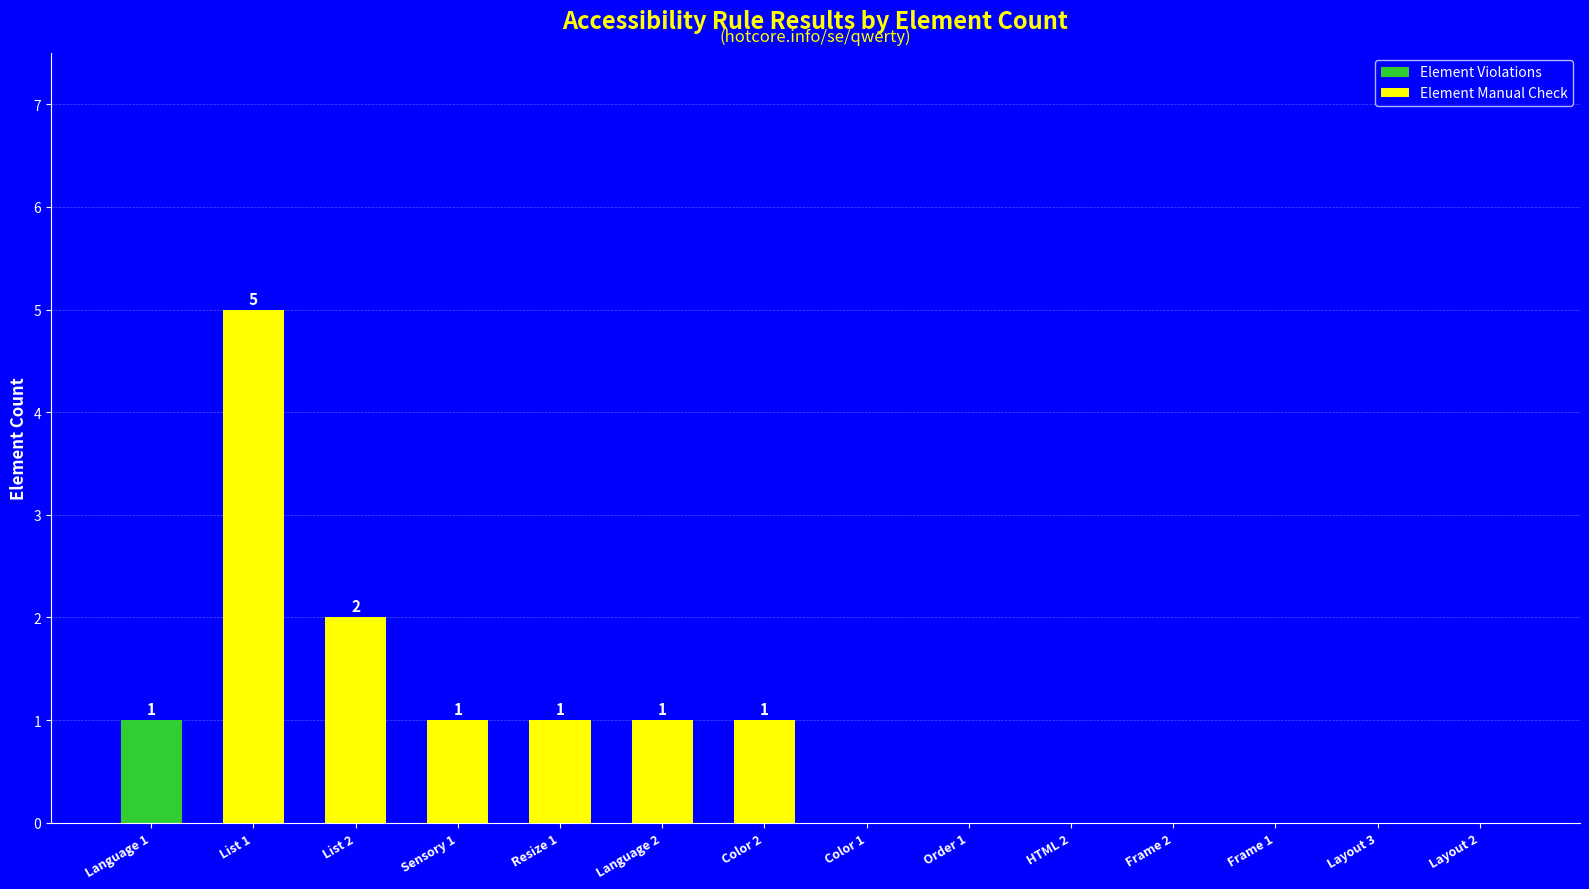

Reading left to right, list all the values displayed in this chart.

Language 1=1	List 1=5	List 2=2	Sensory 1=1	Resize 1=1	Language 2=1	Color 2=1	Color 1=0	Order 1=0	HTML 2=0	Frame 2=0	Frame 1=0	Layout 3=0	Layout 2=0